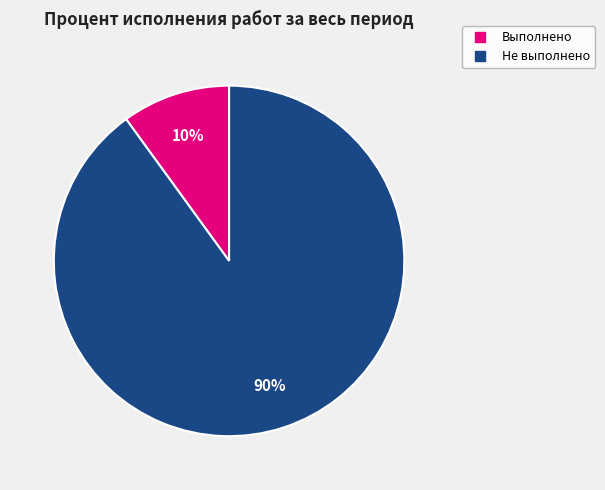

Is there any slice that represents more than half of the pie?

Yes